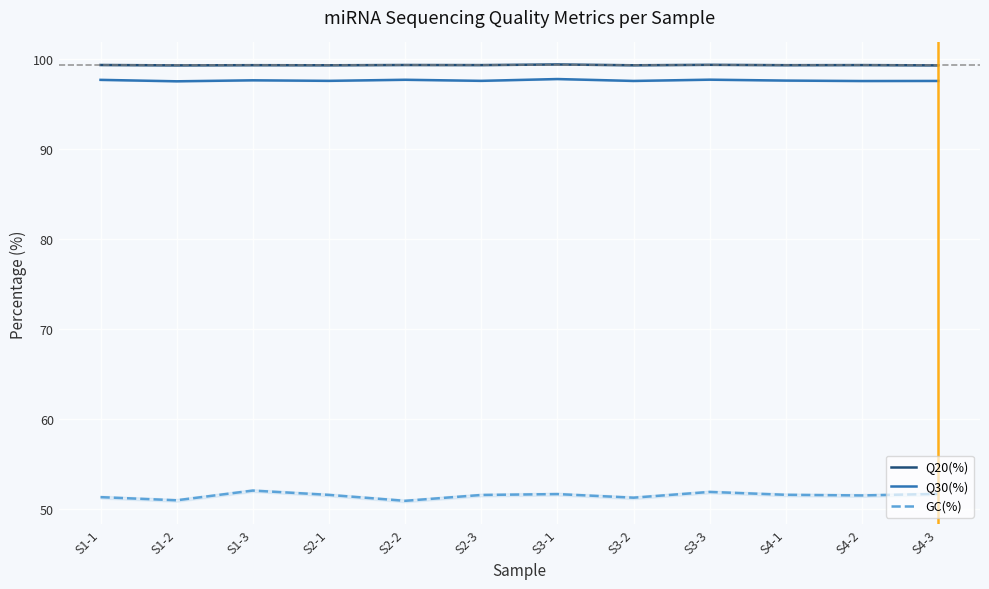

Between S2-2 and S4-1, which is larger?

S2-2